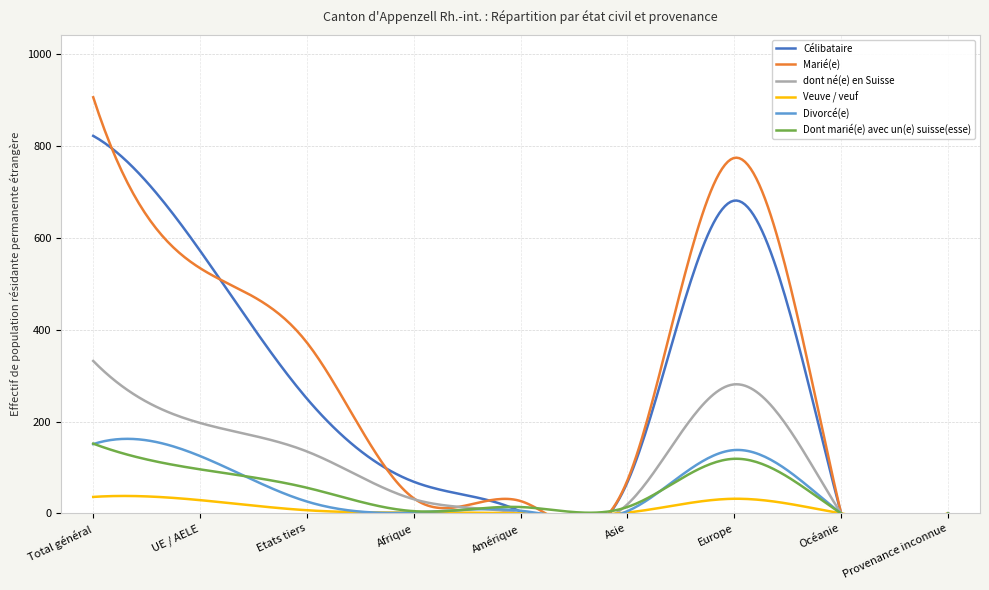

Reading left to right, list all the values displayed in this chart.

Célibataire: 822	572	250	69	4	68	681	0	0
Marié(e): 906	534	372	33	27	72	774	0	0
dont né(e) en Suisse: 332	197	135	31	0	20	281	0	0
Veuve / veuf: 36	29	7	2	0	2	32	0	0
Divorcé(e): 151	125	26	2	6	5	138	0	0
Dont marié(e) avec un(e) suisse(esse): 152	96	56	5	14	14	119	0	0